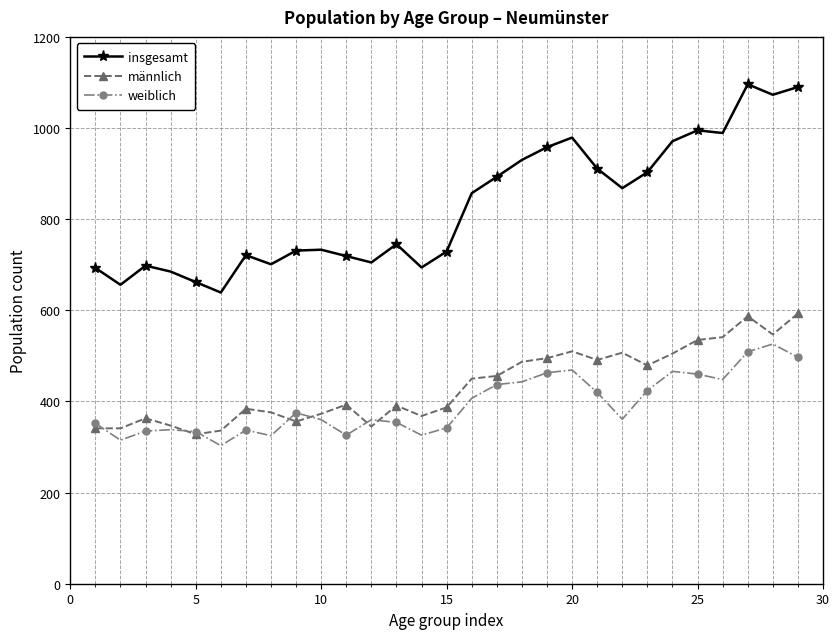

True or false: männlich and weiblich cross at least once.

True